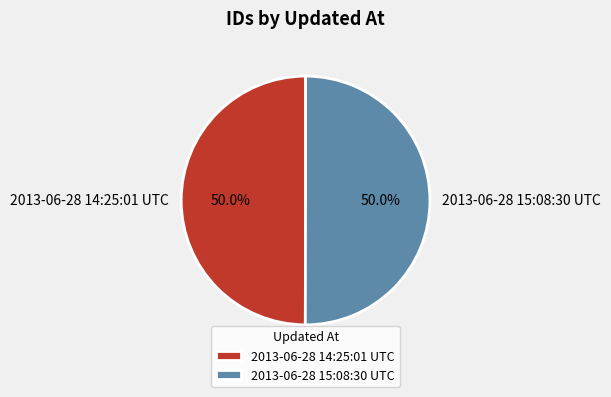

What percentage is the 2013-06-28 15:08:30 UTC slice, to the nearest percent?

50%